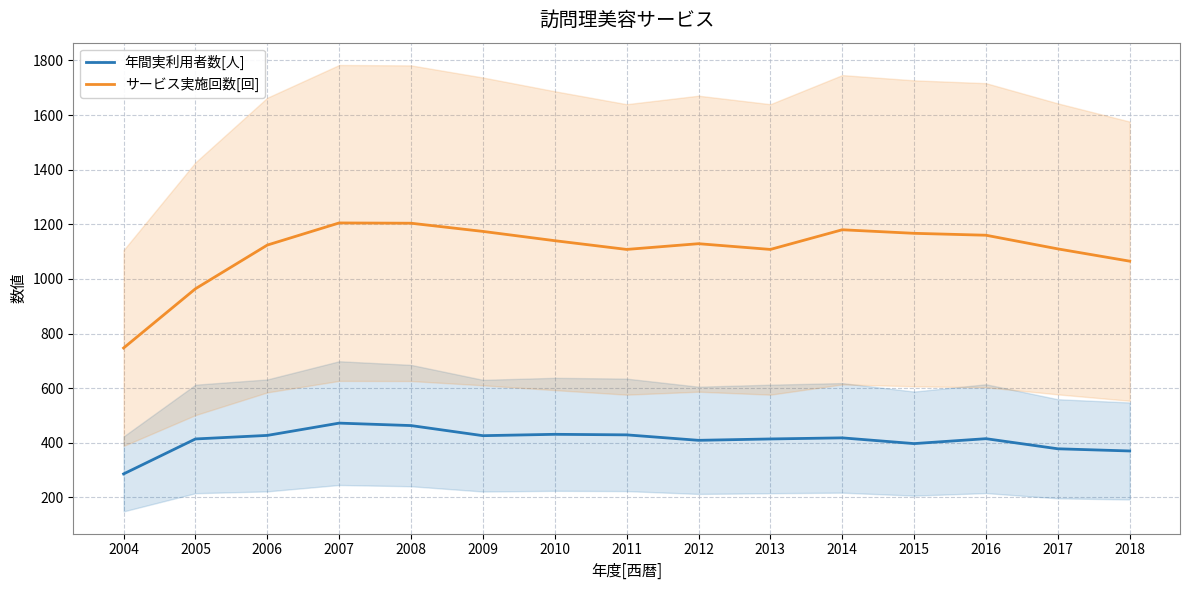

How many distinct data groups are displayed?

2